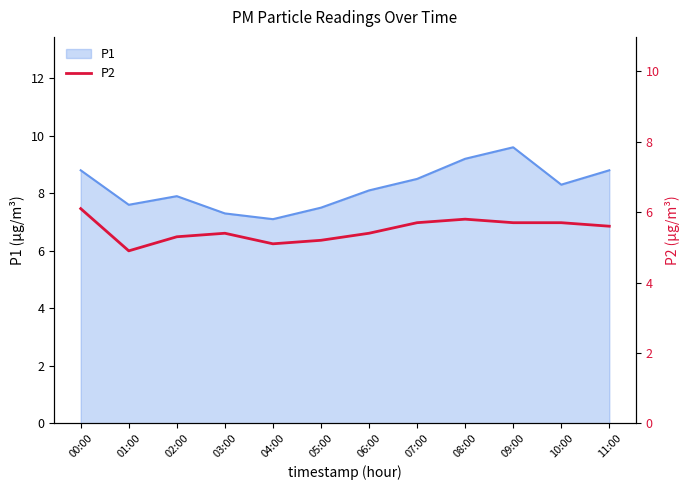

True or false: the data shows 5.8 at 08:00.

True